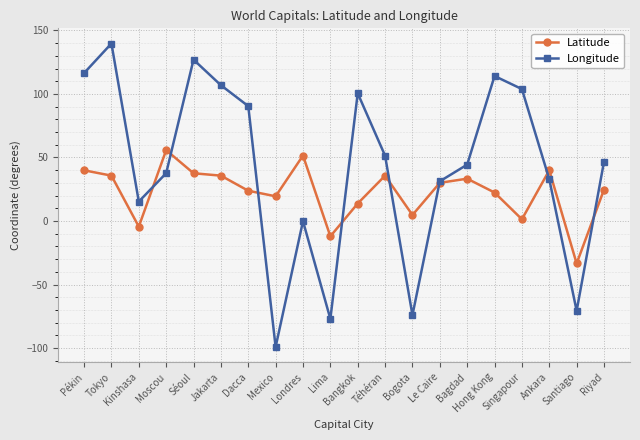

What is the minimum value shown in the chart?

-99.1